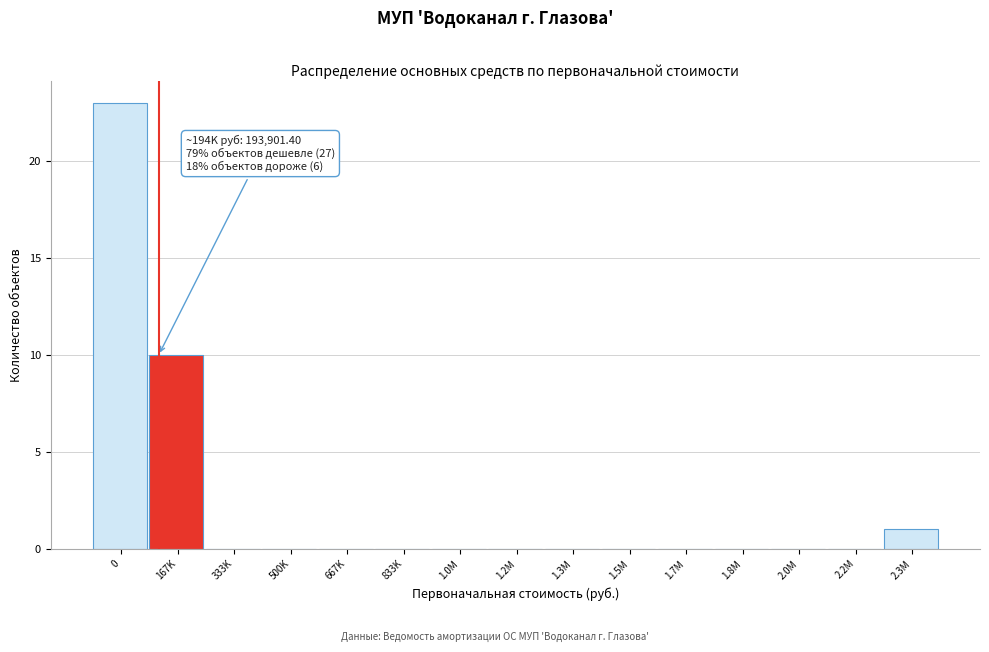

Reading left to right, transcribe all the data shown in this chart.

0=23	167K=10	333K=0	500K=0	667K=0	833K=0	1.0M=0	1.2M=0	1.3M=0	1.5M=0	1.7M=0	1.8M=0	2.0M=0	2.2M=0	2.3M=1